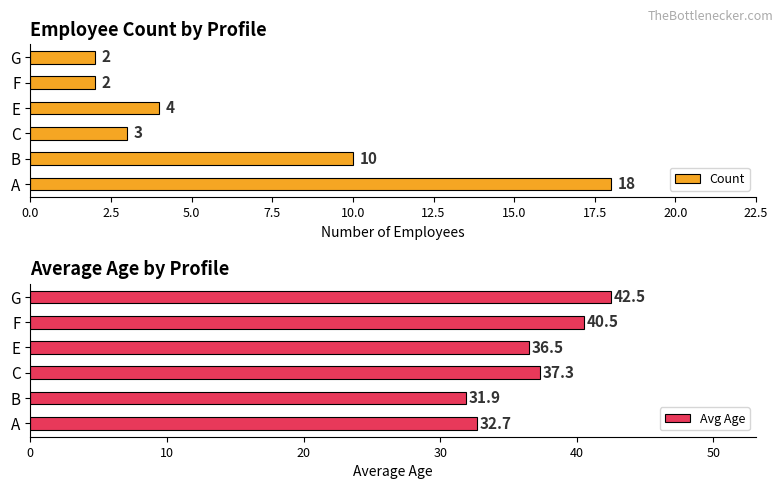

What is the value of the C bar at the 1st from the left?

3